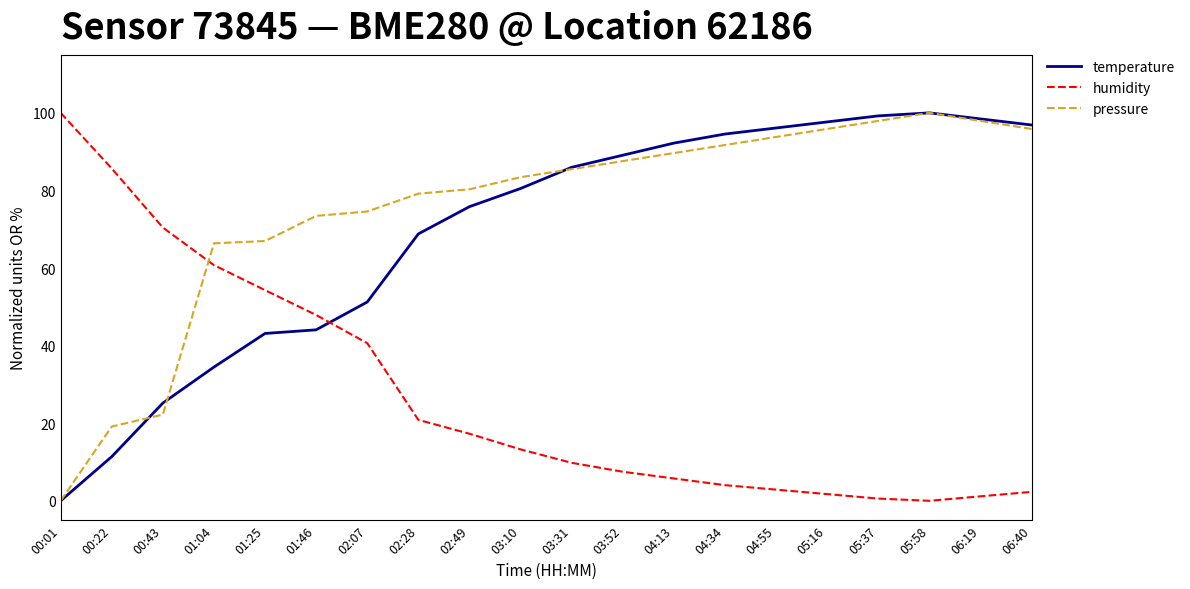

What is the total value across all series at 01:25?

164.4